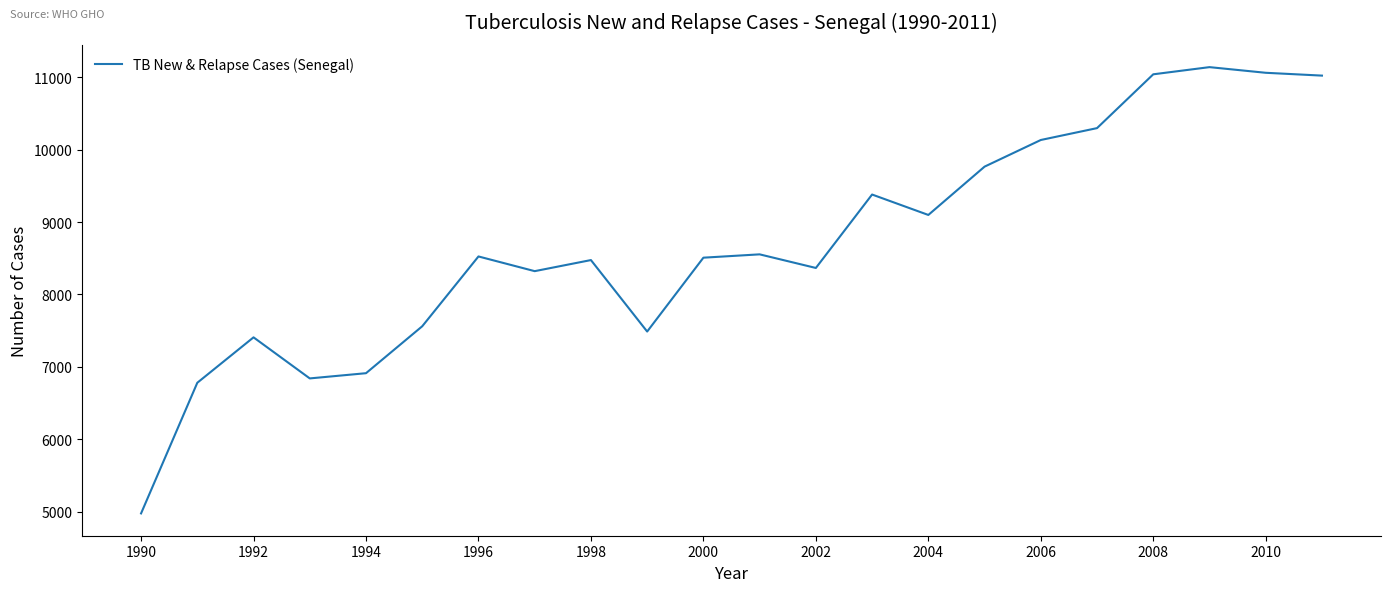

Does the chart display data point markers on the line(s)?

No